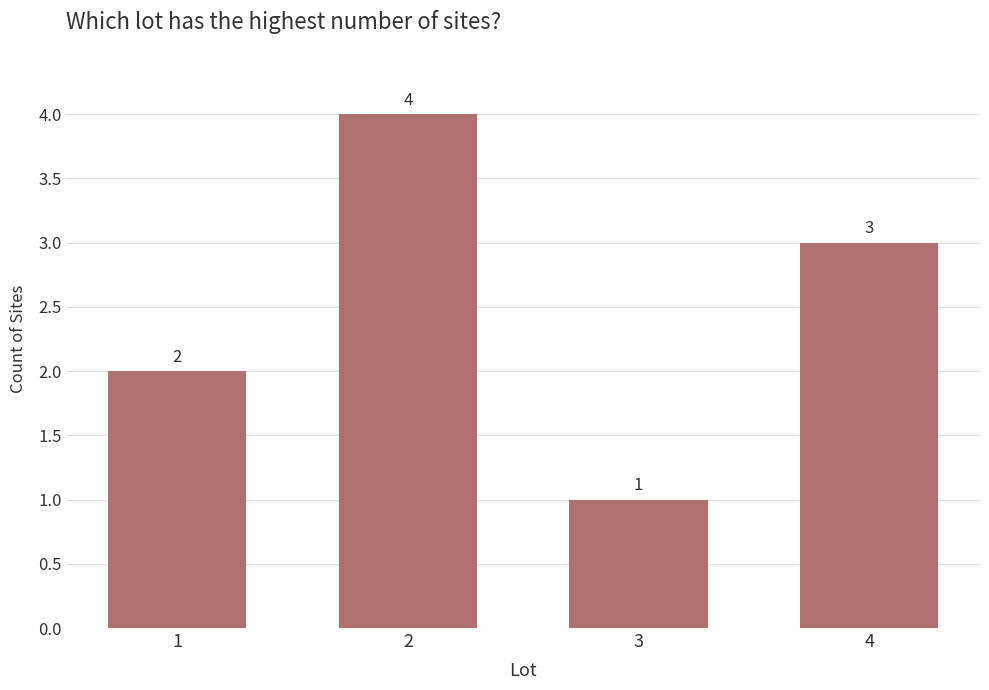

Which label corresponds to the largest value in the chart?

2